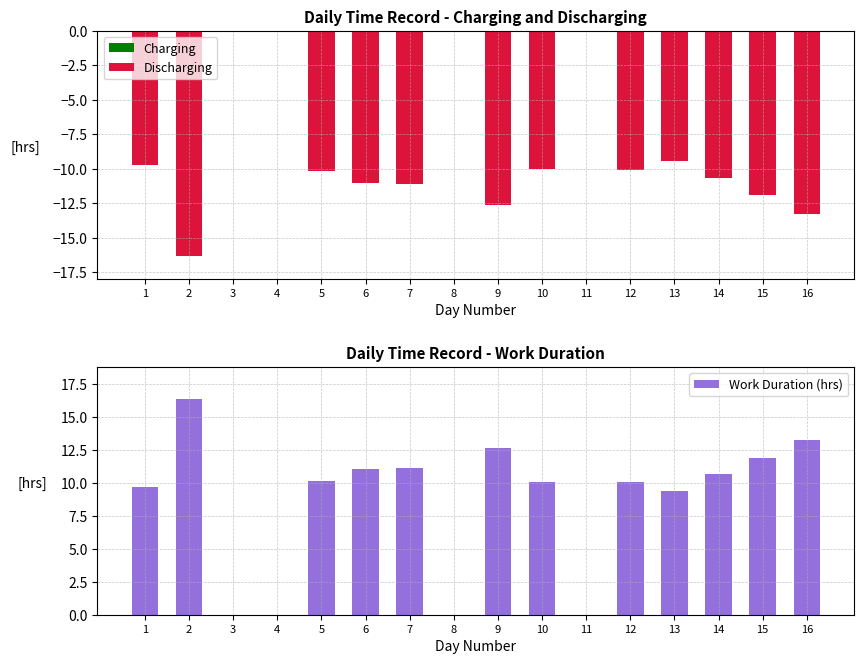

Is it true that Work Duration (hrs) equals 11.1 at 6?

True